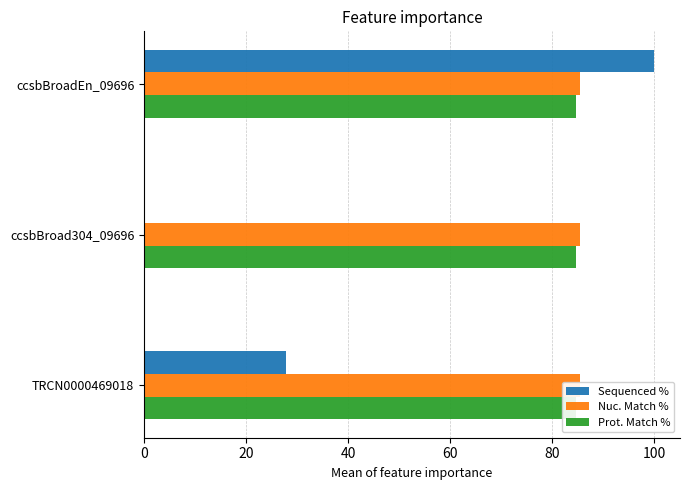

Is it true that Prot. Match % equals 0.3 at 0?

False